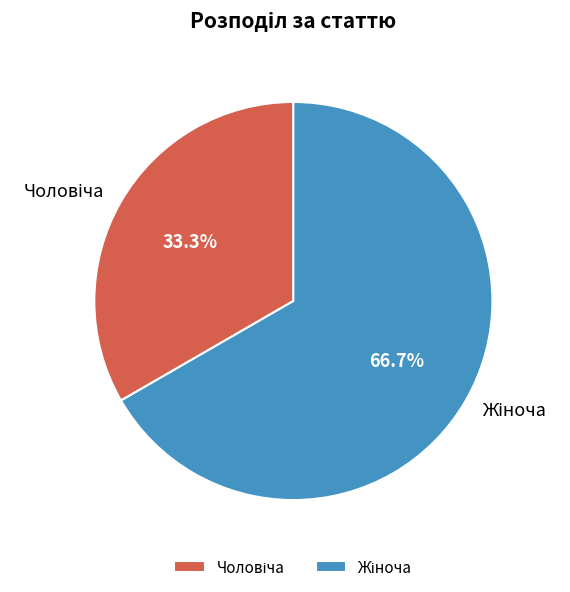

How many segments does this pie chart have?

2